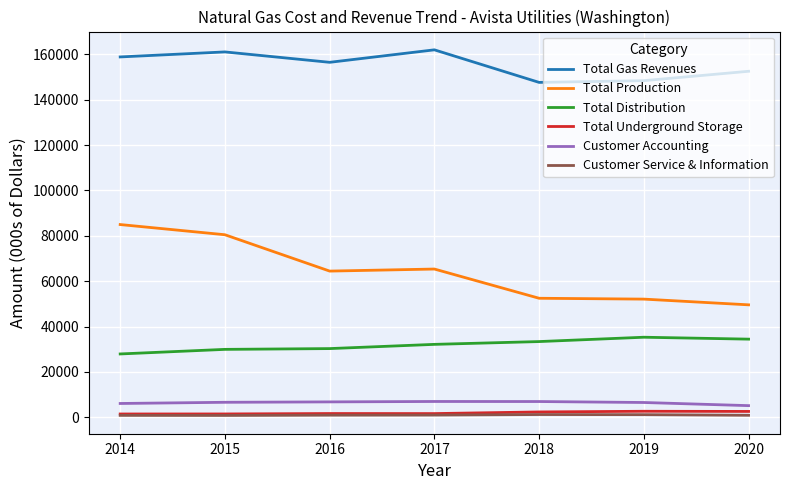

True or false: Total Production has a value of 98899 at 2017.

False